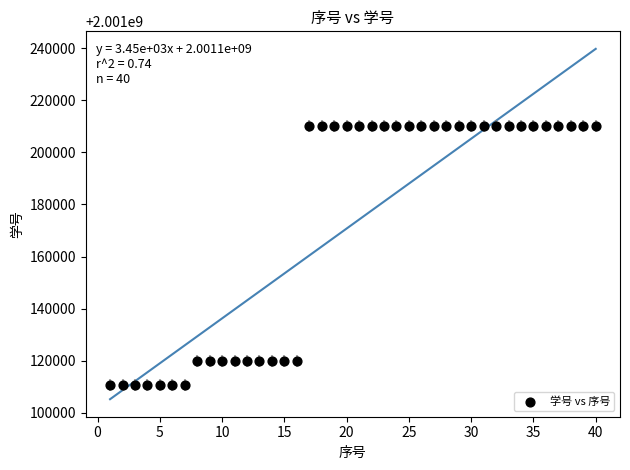

What is the range of X values (max minus min)?

39